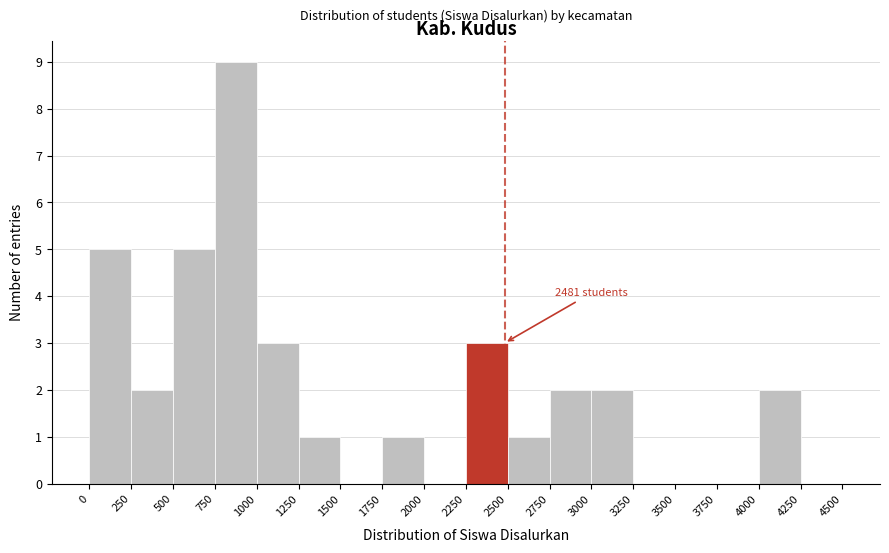

Over which range of the x-axis is the bar tallest?

750 to 1000